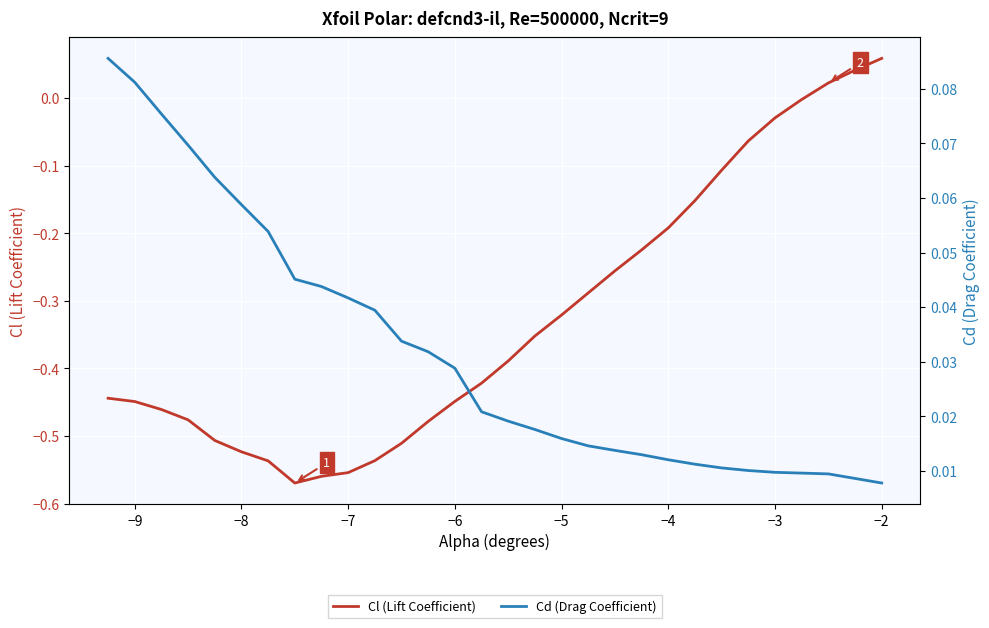

What is the value of the Cl (Lift Coefficient) point at the 5th from the left?

-0.5